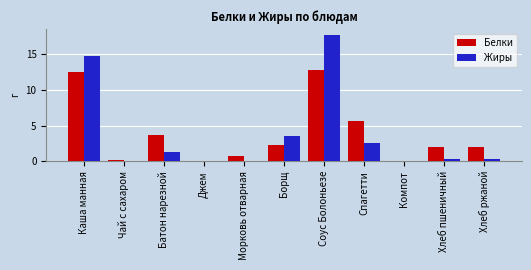

The Белки series shows 8.3 at Соус Болоньезе. True or false?

False